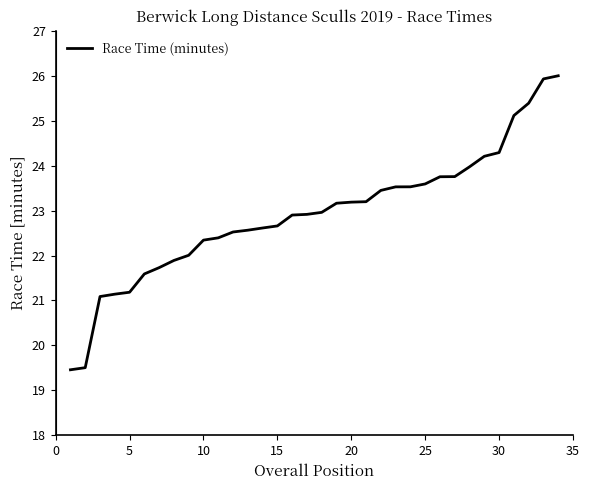

What is the smallest value displayed?

19.5